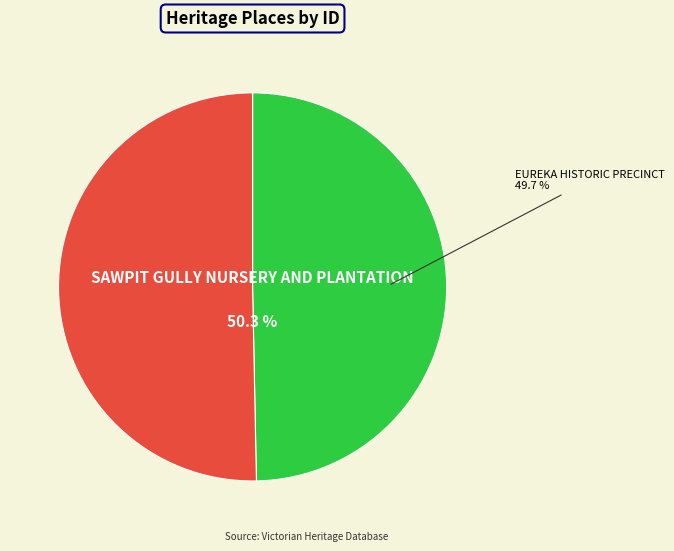

To the nearest percent, what is the difference between the largest and smallest slice percentages?

1%